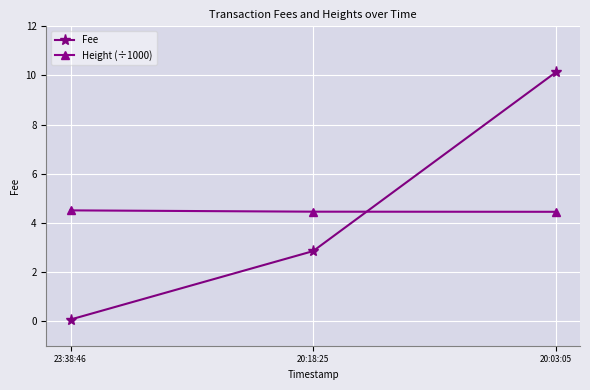

What is the average value of the Height (÷1000) series?

4.5